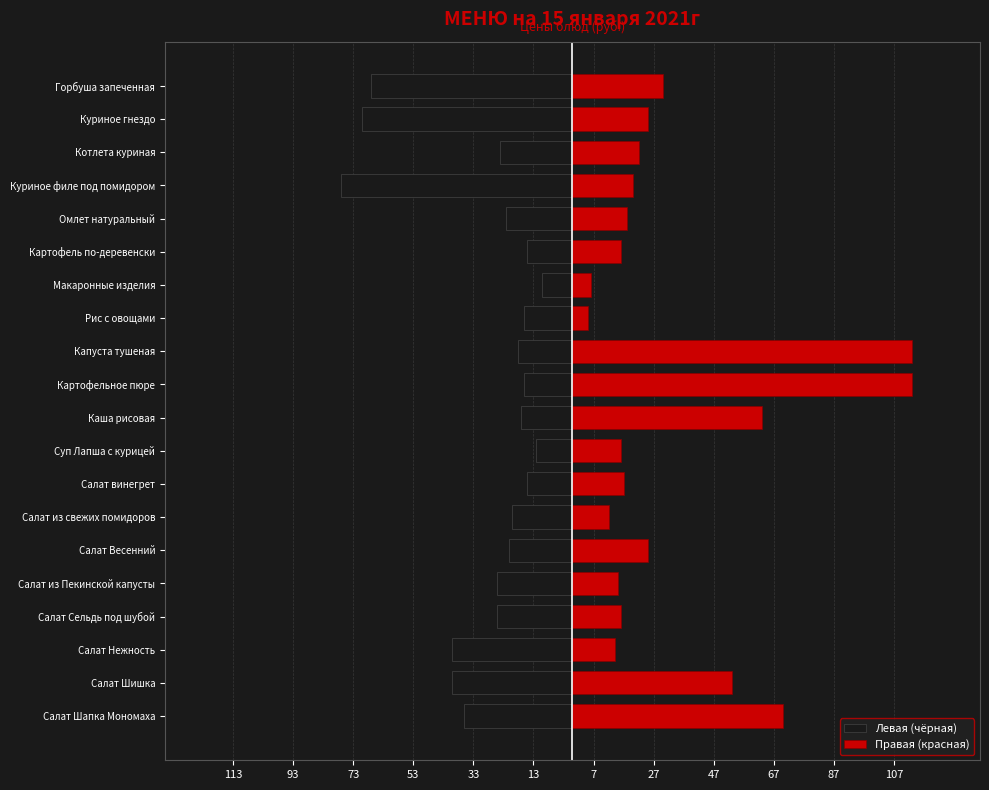

Which series has the largest total across all categories?

Правая (красная)